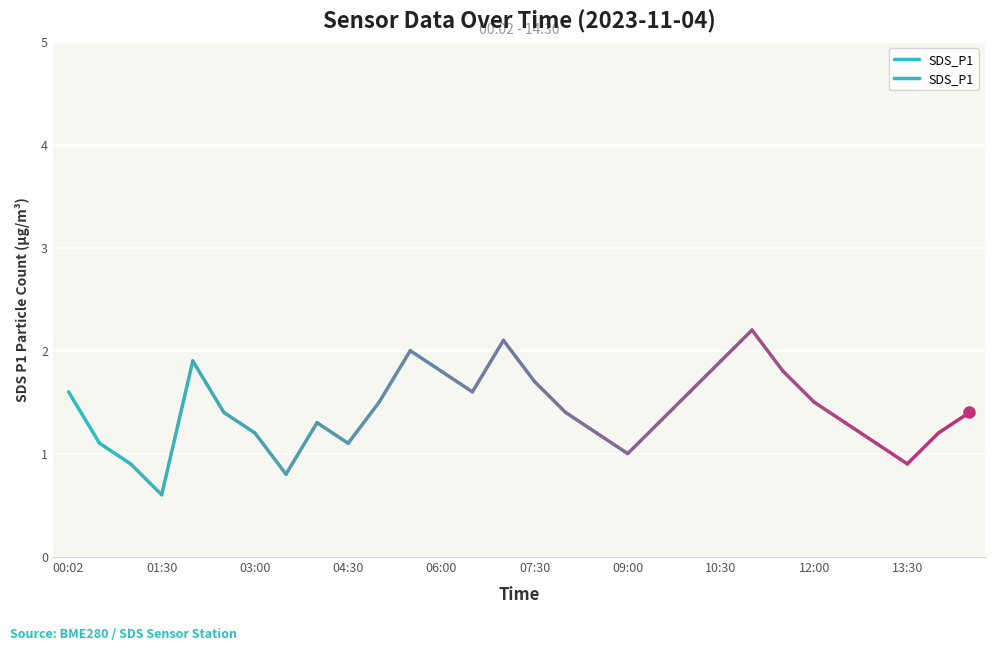

The chart shows a value of 1.0 at 00:02. True or false?

False